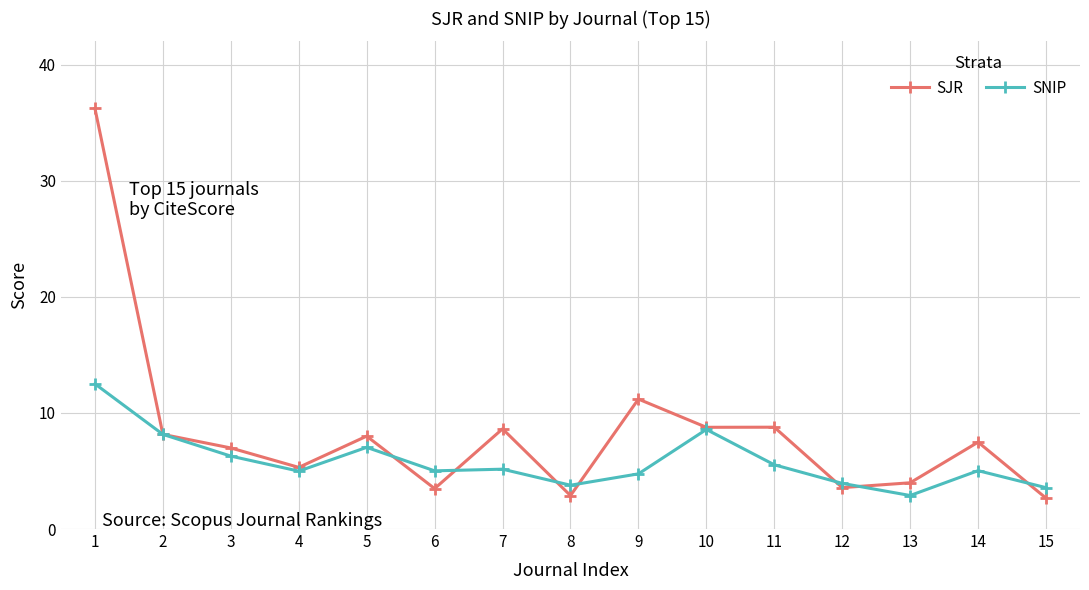

Count the number of categories in the chart.

15